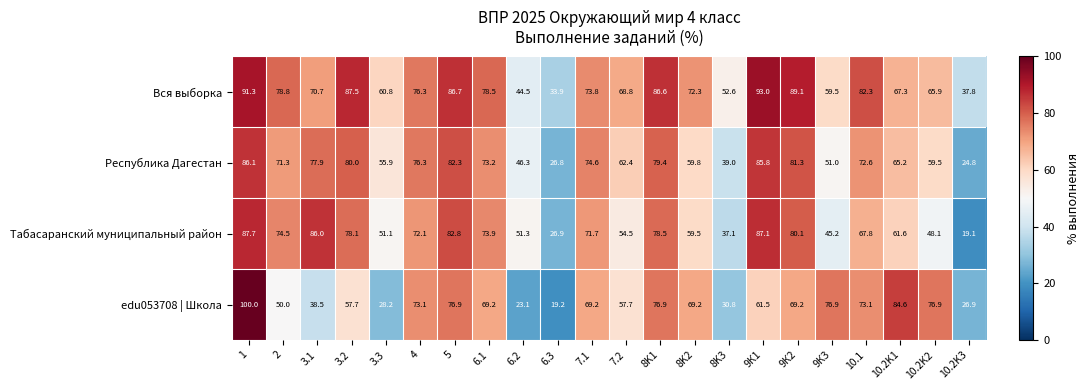

What is the approximate value of edu053708 | Школа at 3.1?

38.5